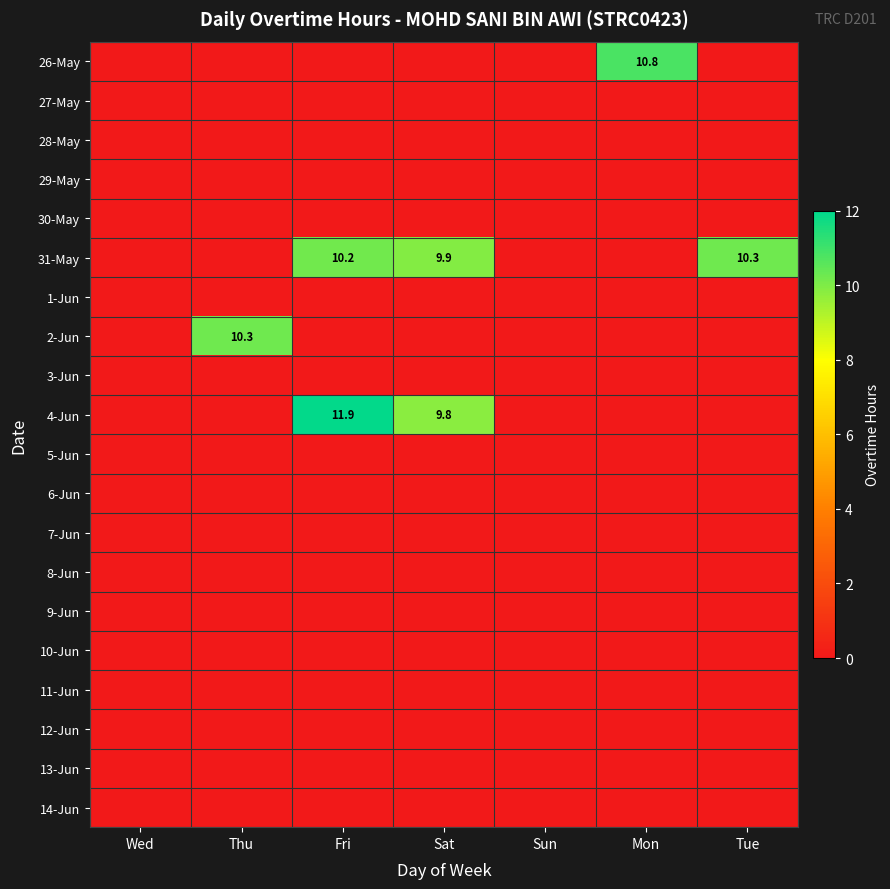

True or false: 31-May has a value of 10.2 at Fri.

True